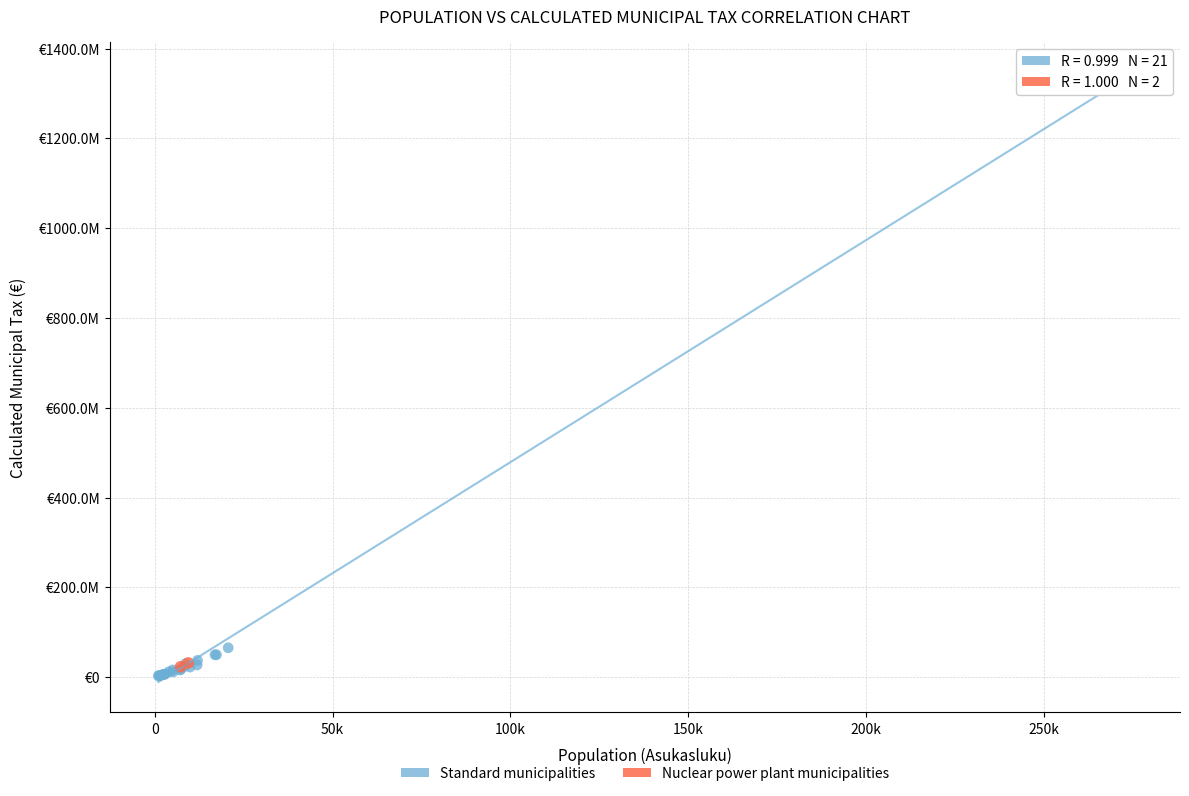

Which series reaches the maximum Y coordinate?

Standard municipalities